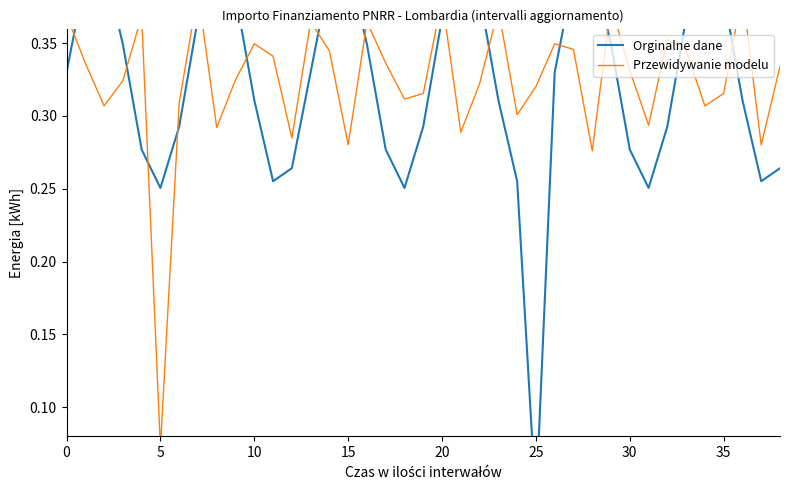

What is the value of the Przewidywanie modelu point at the 22nd from the left?

0.3